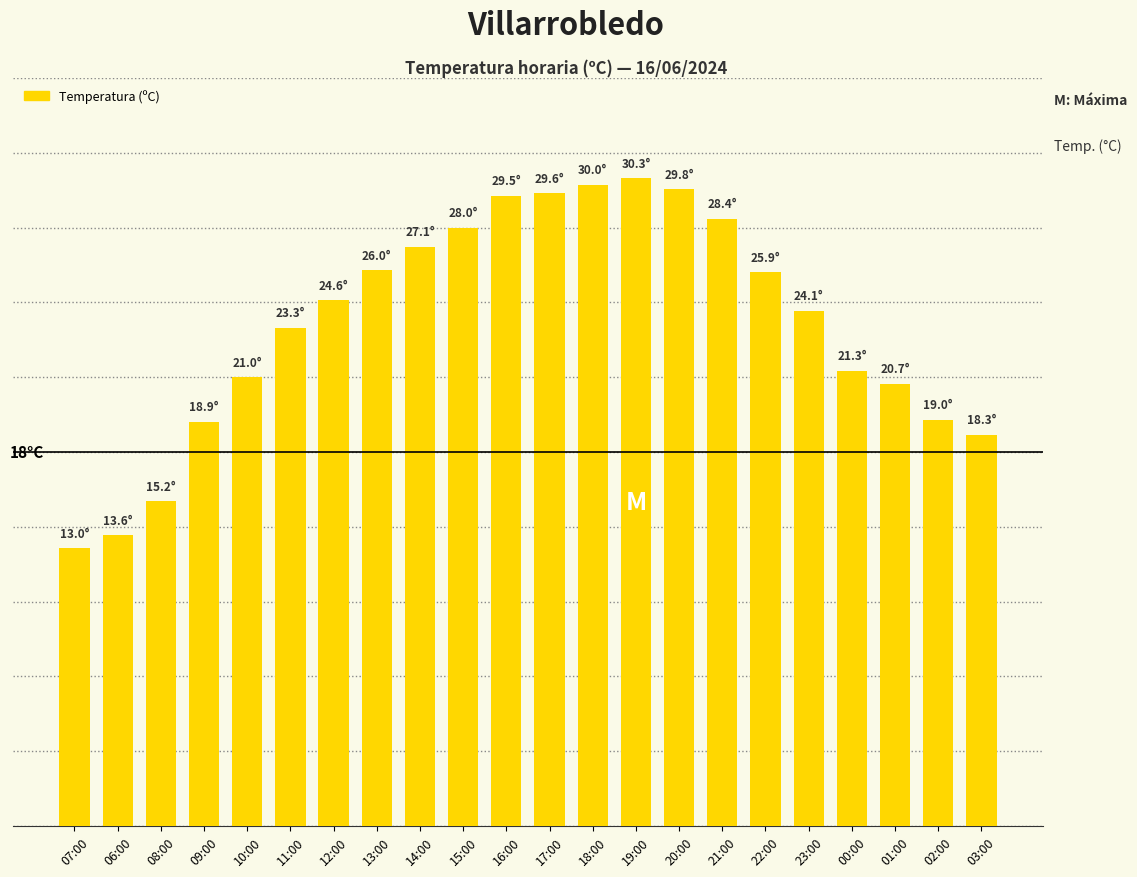

True or false: the data shows 26.0 at 13:00.

True